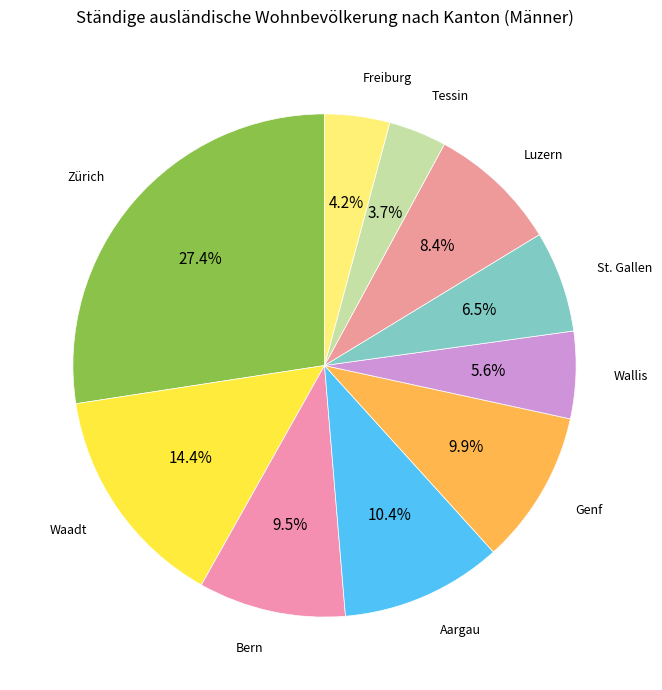

Approximately how many times larger is the value at Aargau compared to Luzern?

1.2